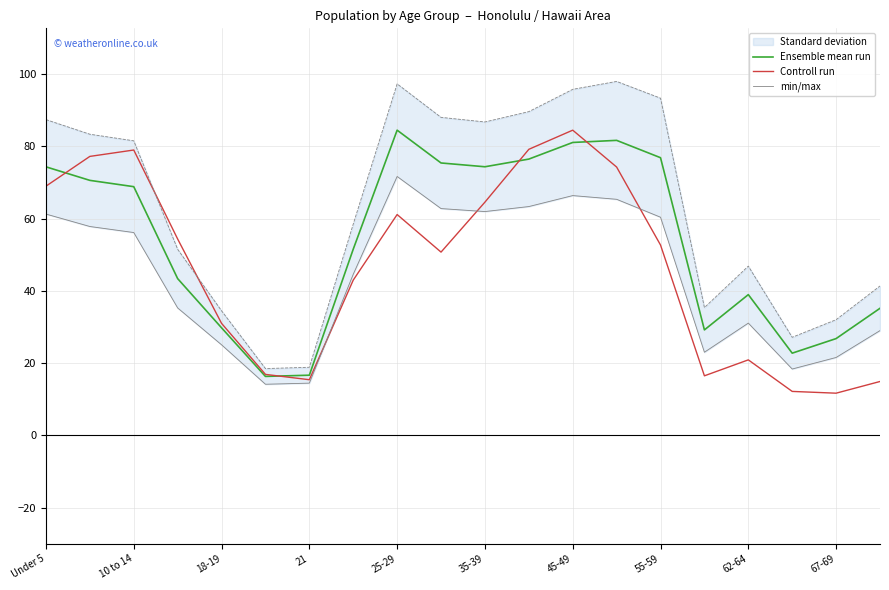

What is the difference between the second highest and second lowest values in the min/max series?

51.9